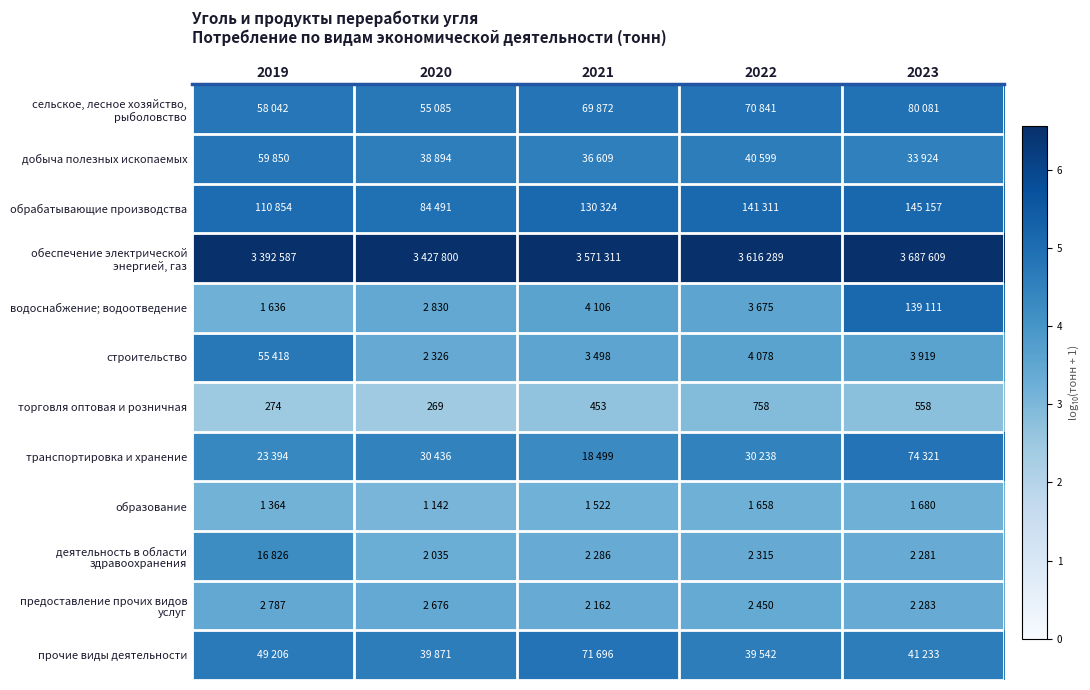

At which label does предоставление прочих видов услуг reach its peak?

2019